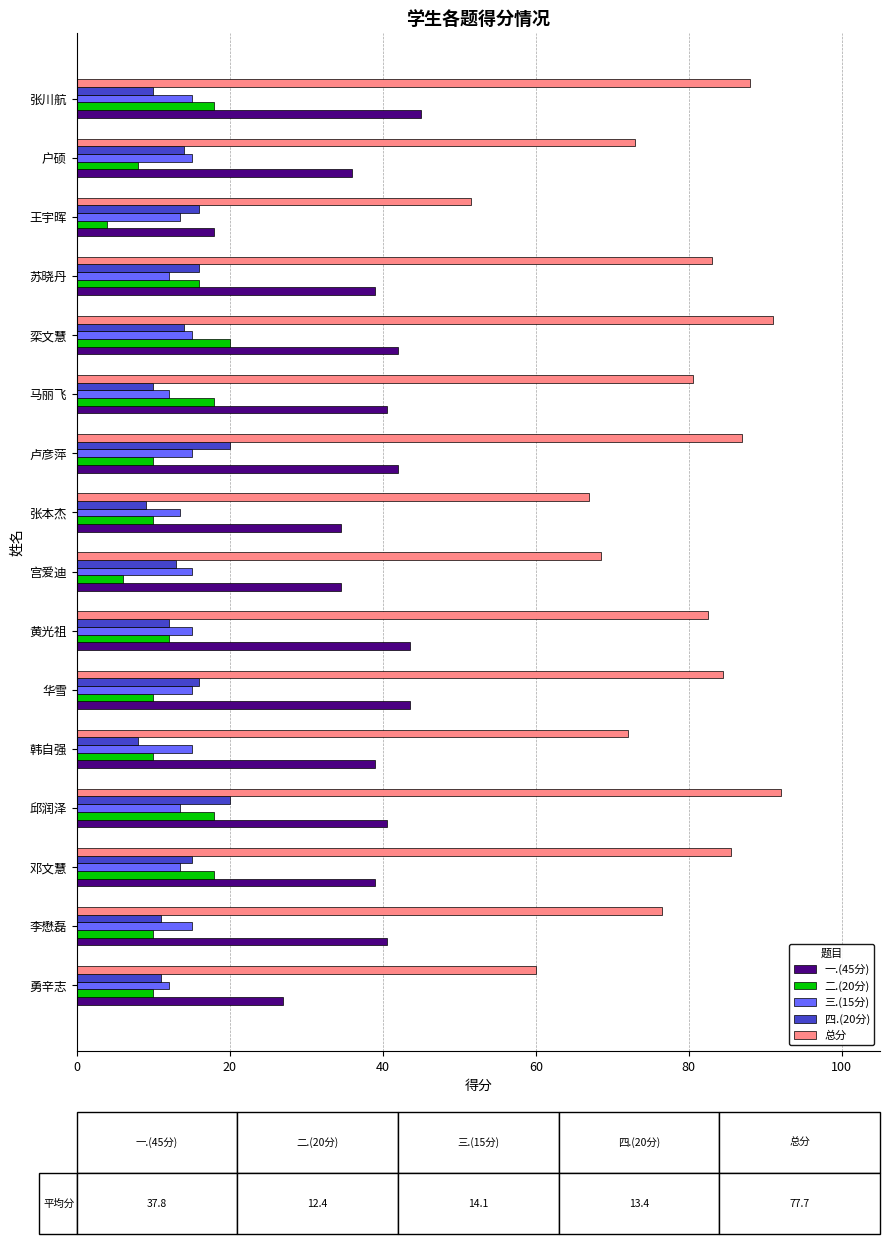

What is the spread (max minus min) of values at 栾文慧?

77.0